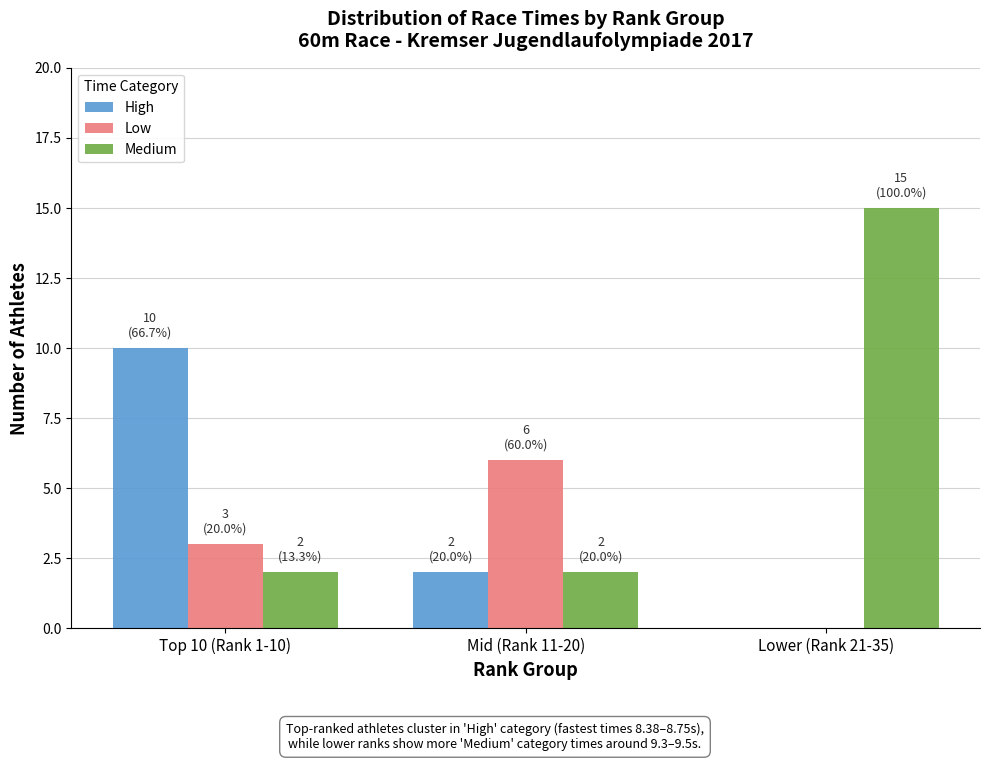

Which series has the largest total across all categories?

Medium